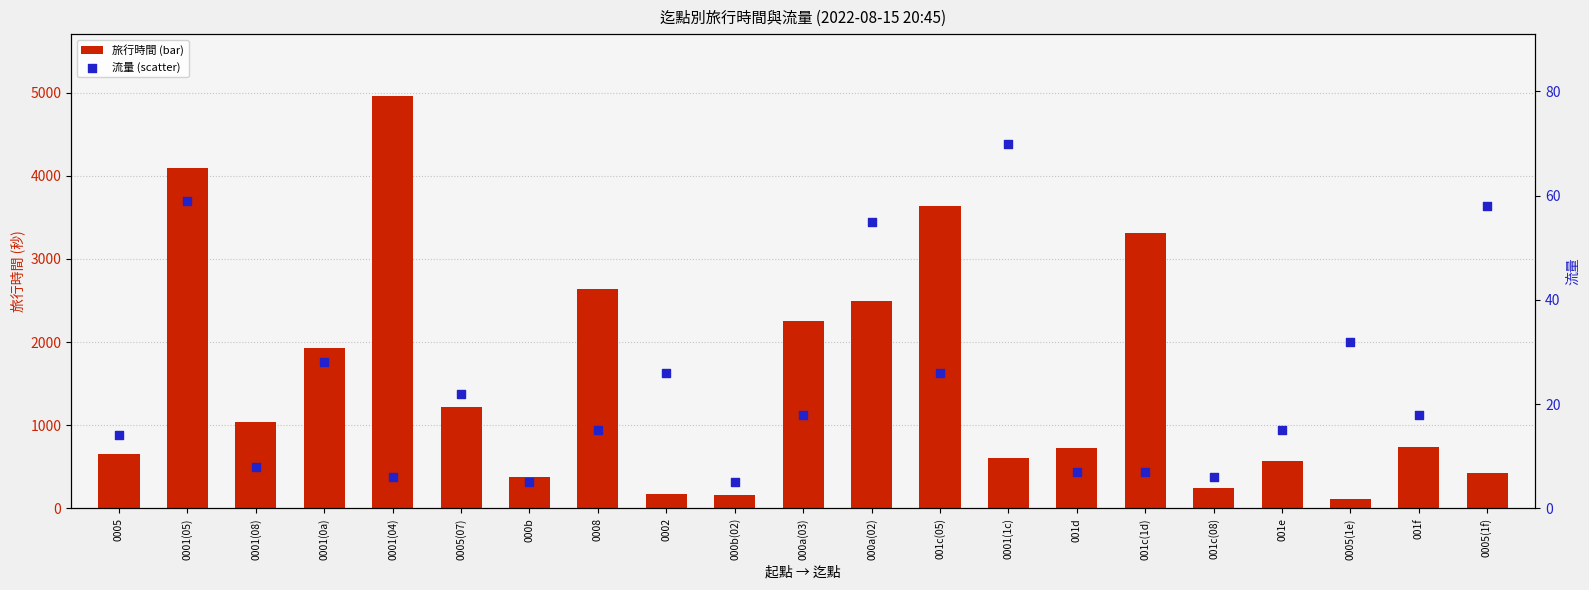

What are all the series names shown in the legend?

旅行時間, 流量